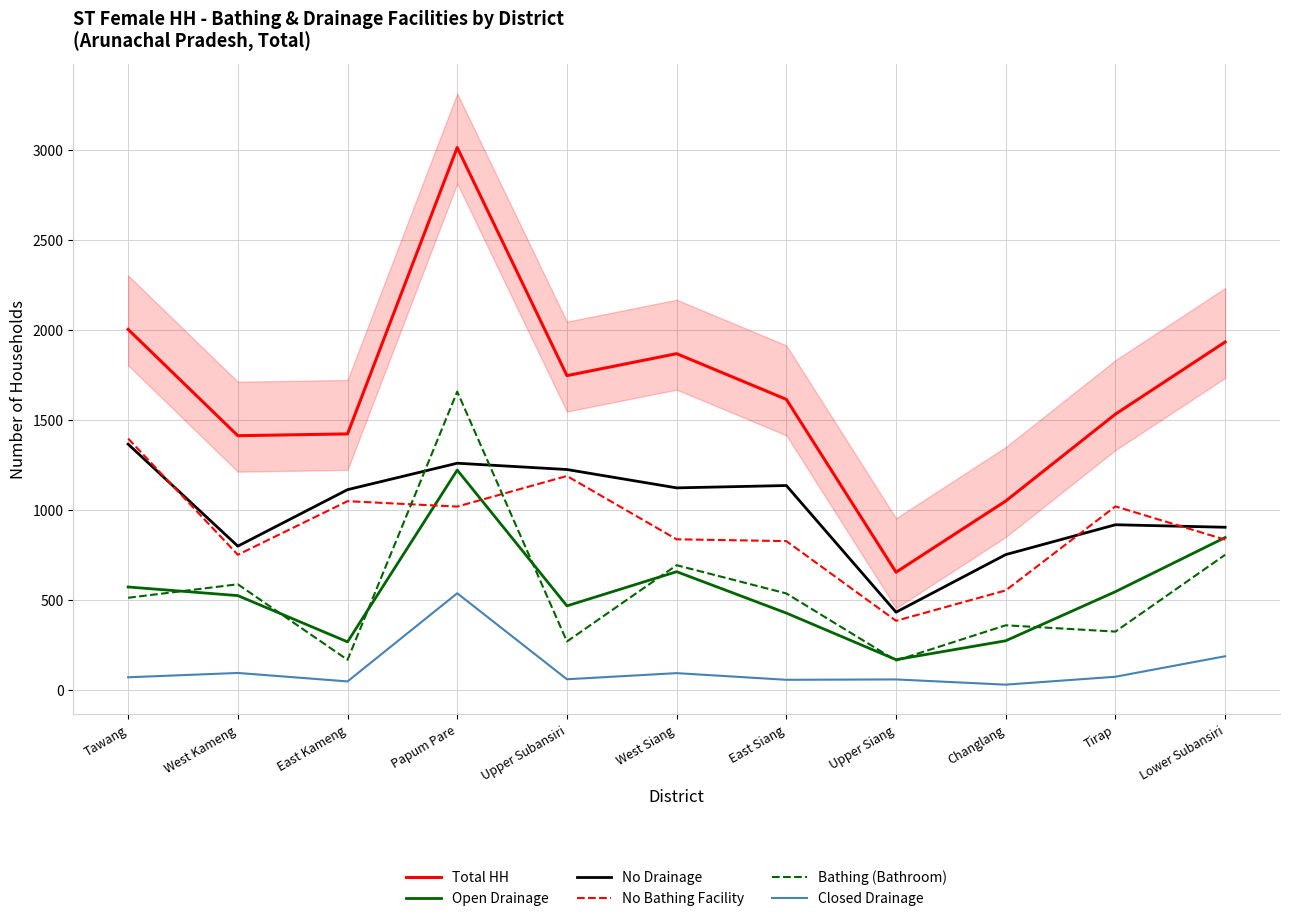

In Open Drainage, how many points are higher than both neighbors (excluding endpoints)?

2